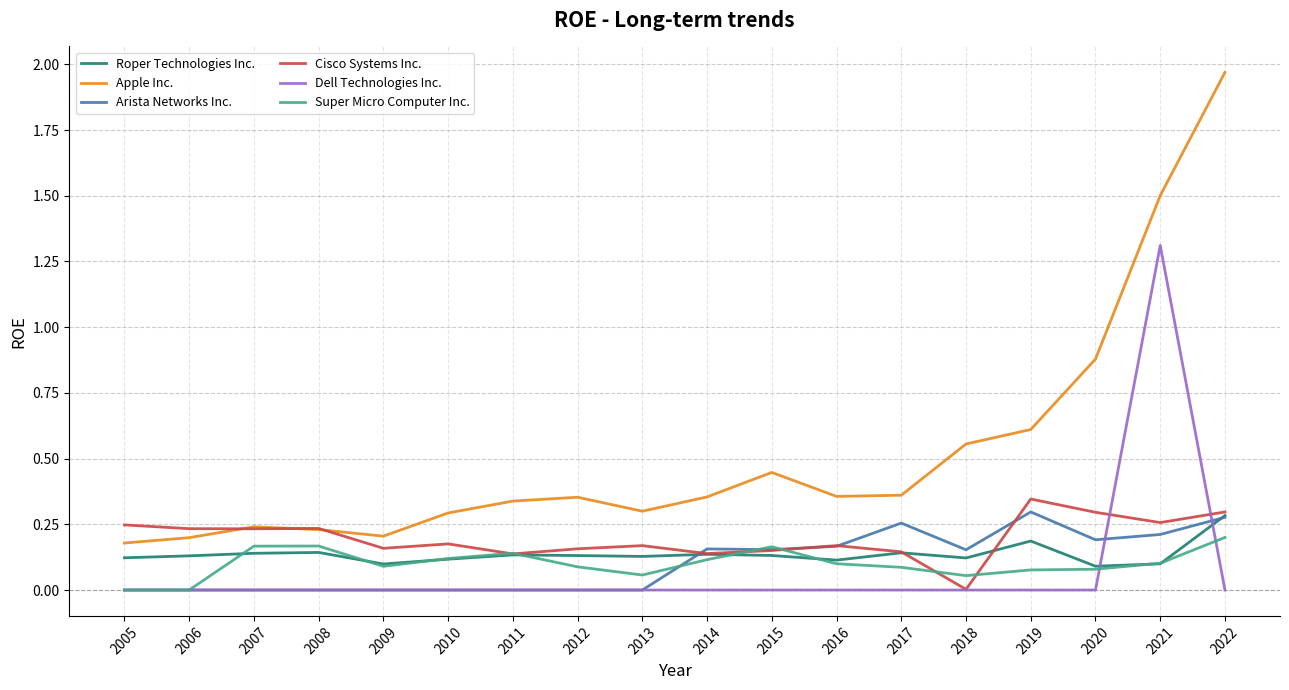

At which label is Apple Inc. closest to 1?

2020